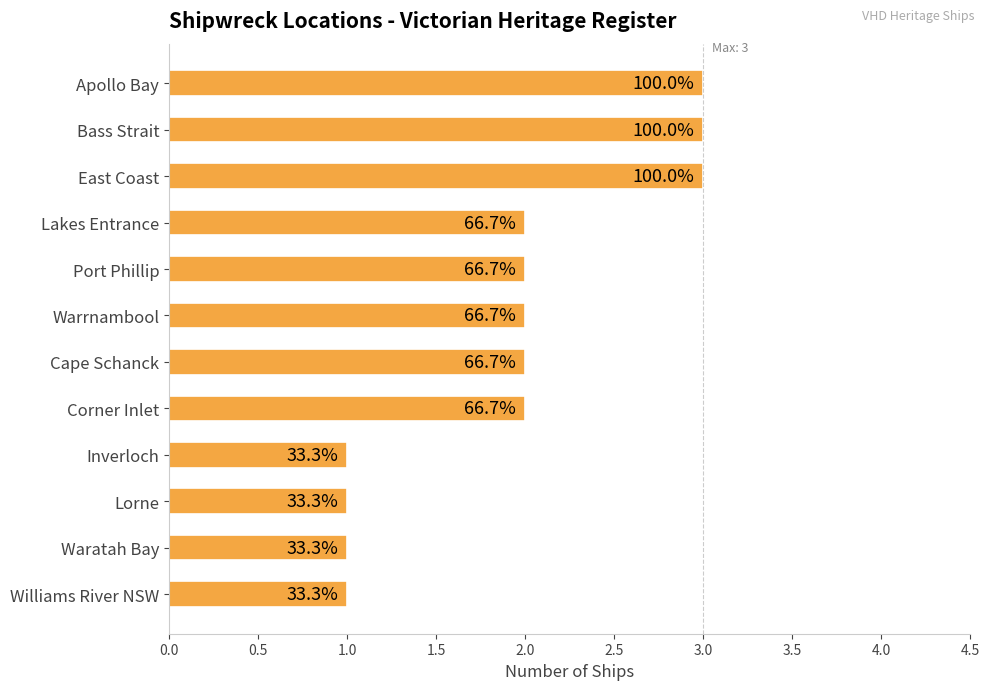

What is the average value?

2